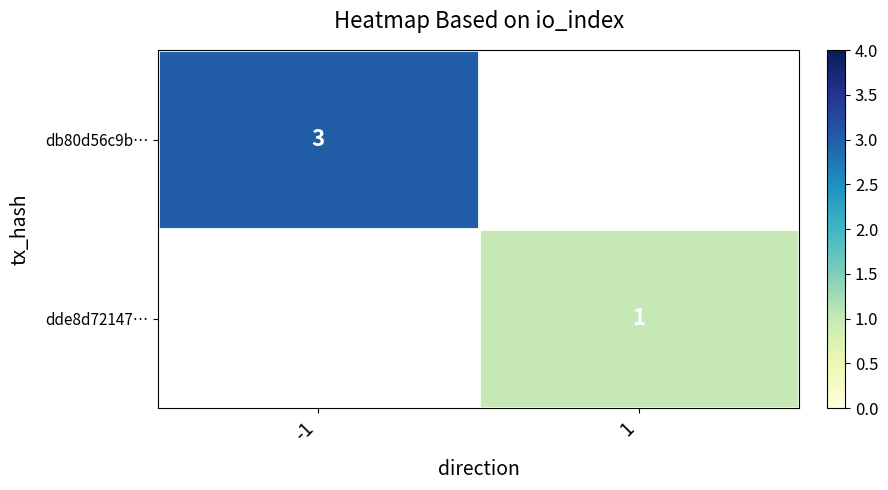

Is the value of dde8d72147… at 1 greater than the value of db80d56c9b… at -1?

No